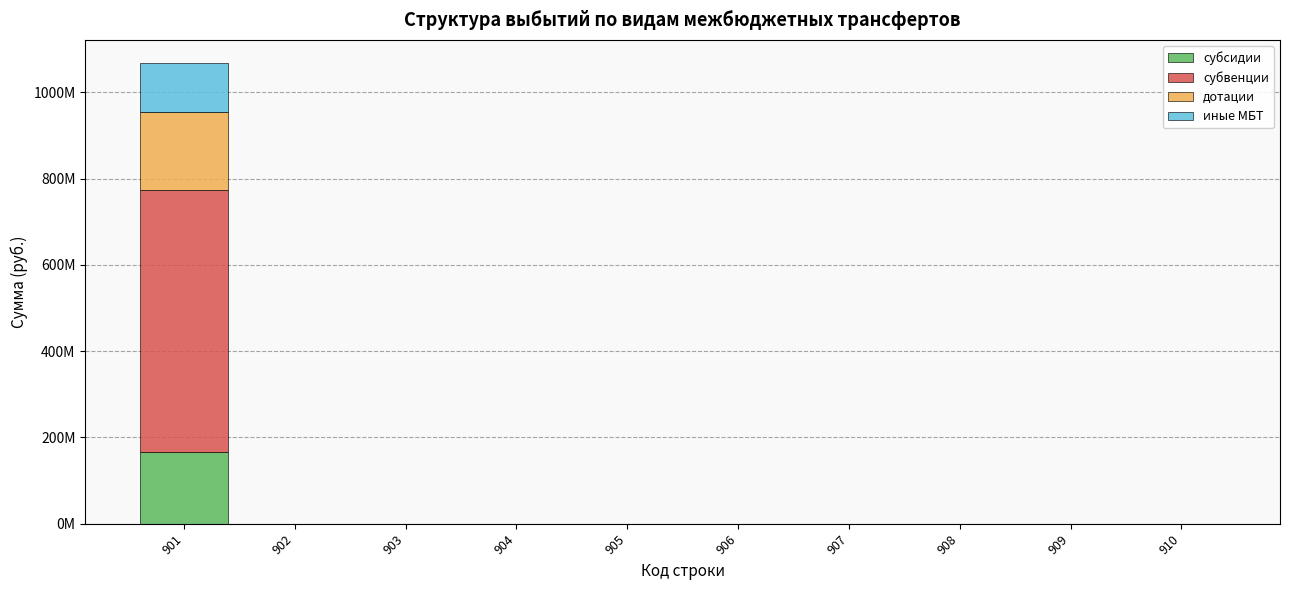

Rank the series at 903 from lowest to highest value.

субсидии, субвенции, дотации, иные МБТ